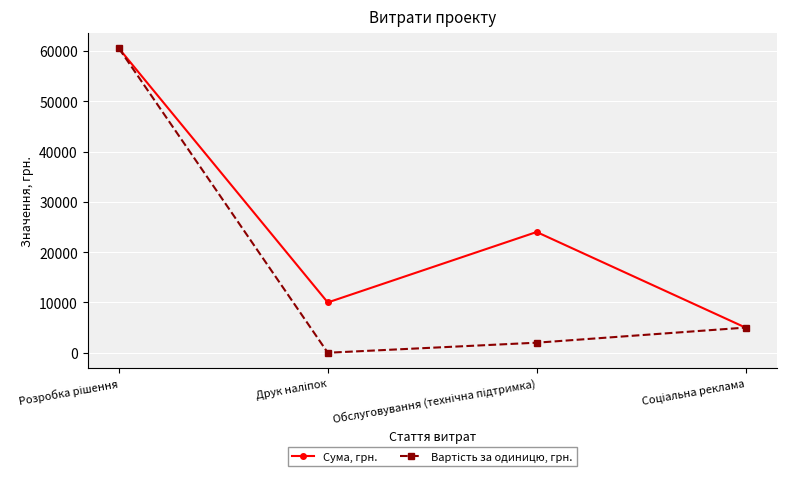

True or false: Сума, грн. has more than 1 interior local peaks.

False